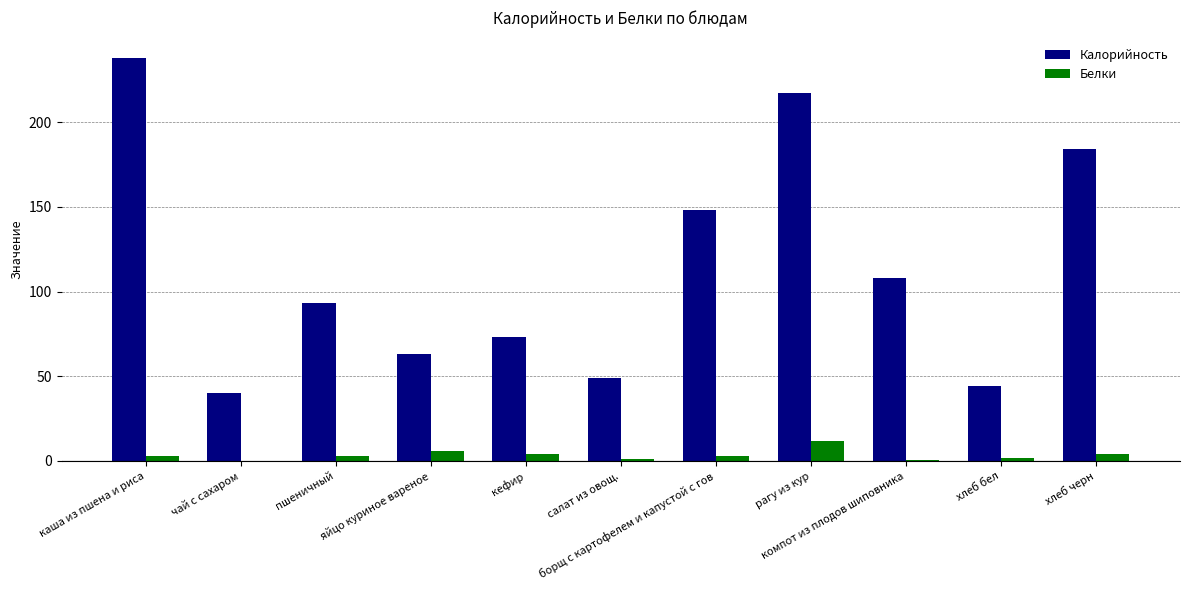

What is the highest value of the Калорийность series?

238.0